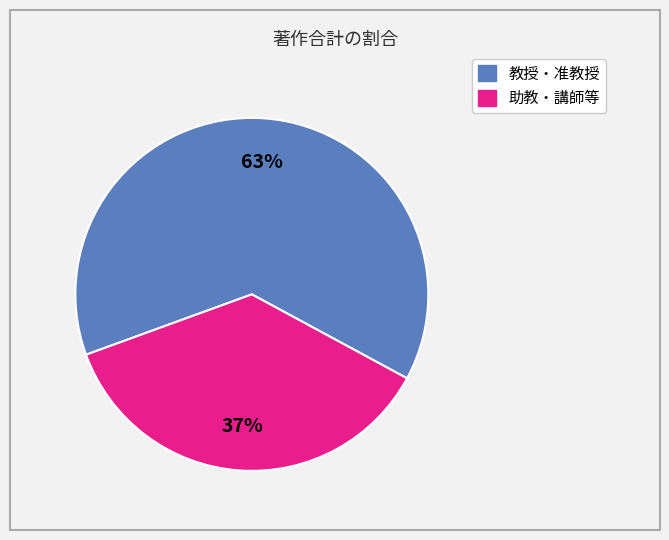

Count the number of slices in the pie.

2